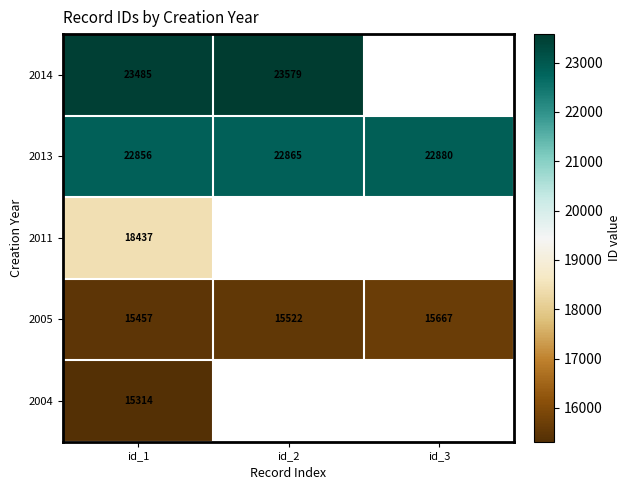

Is it true that 2013 equals 39073 at id_1?

False